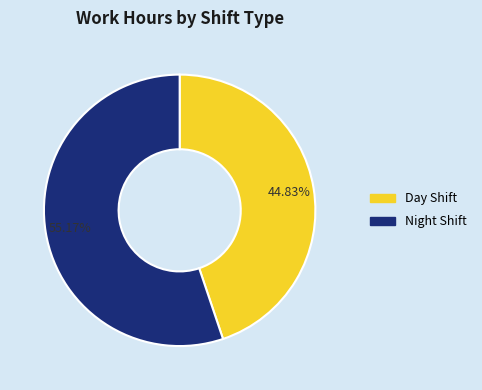

What is the smallest slice in the pie chart?

Day Shift